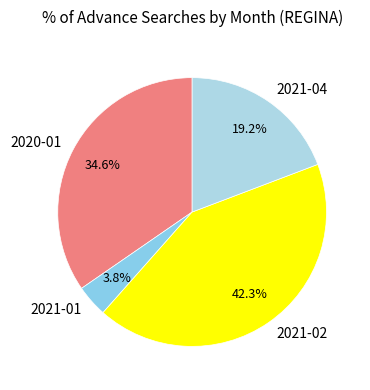

True or false: 2020-01 accounts for 35% of the total.

True